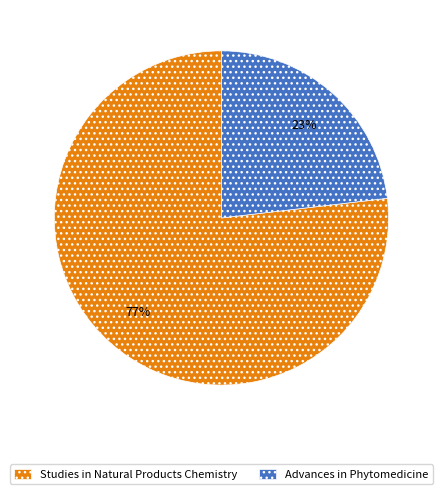

Rank the categories by value from lowest to highest.

Advances in Phytomedicine, Studies in Natural Products Chemistry